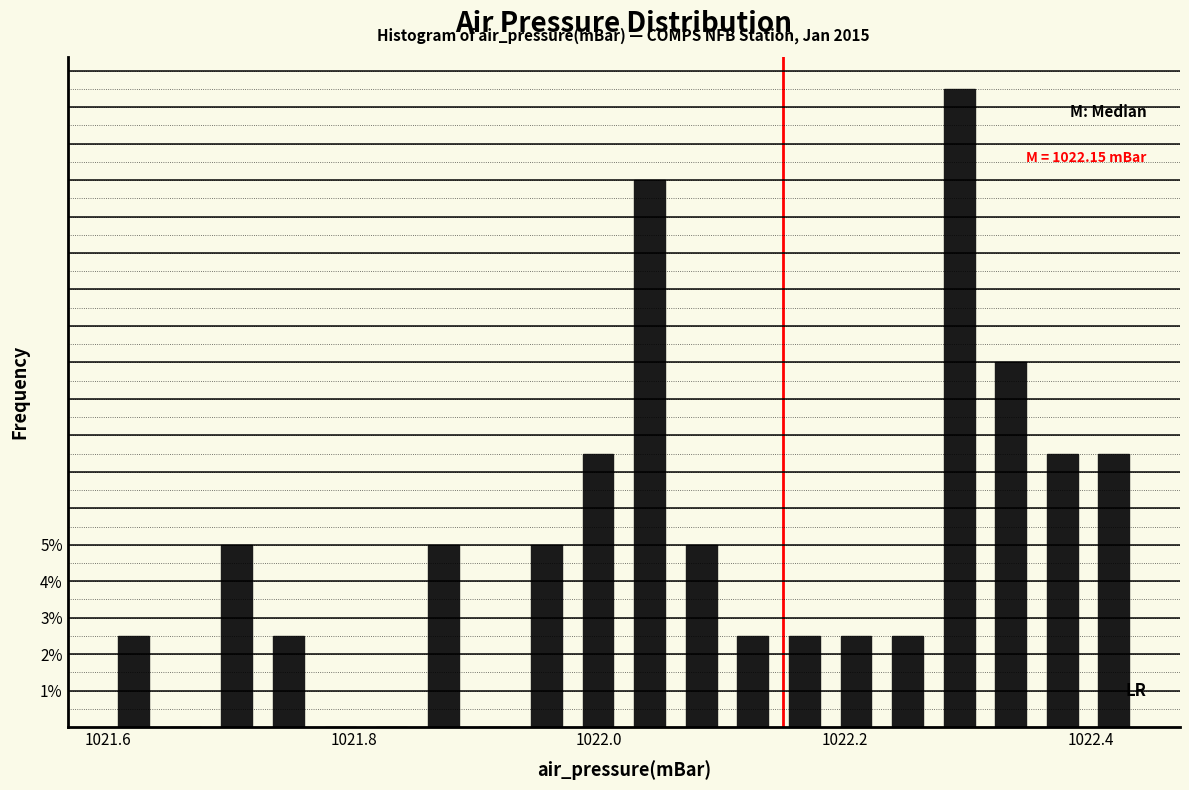

Read against the x-axis, roughly where is the centre of the tallest bar?

1022.30